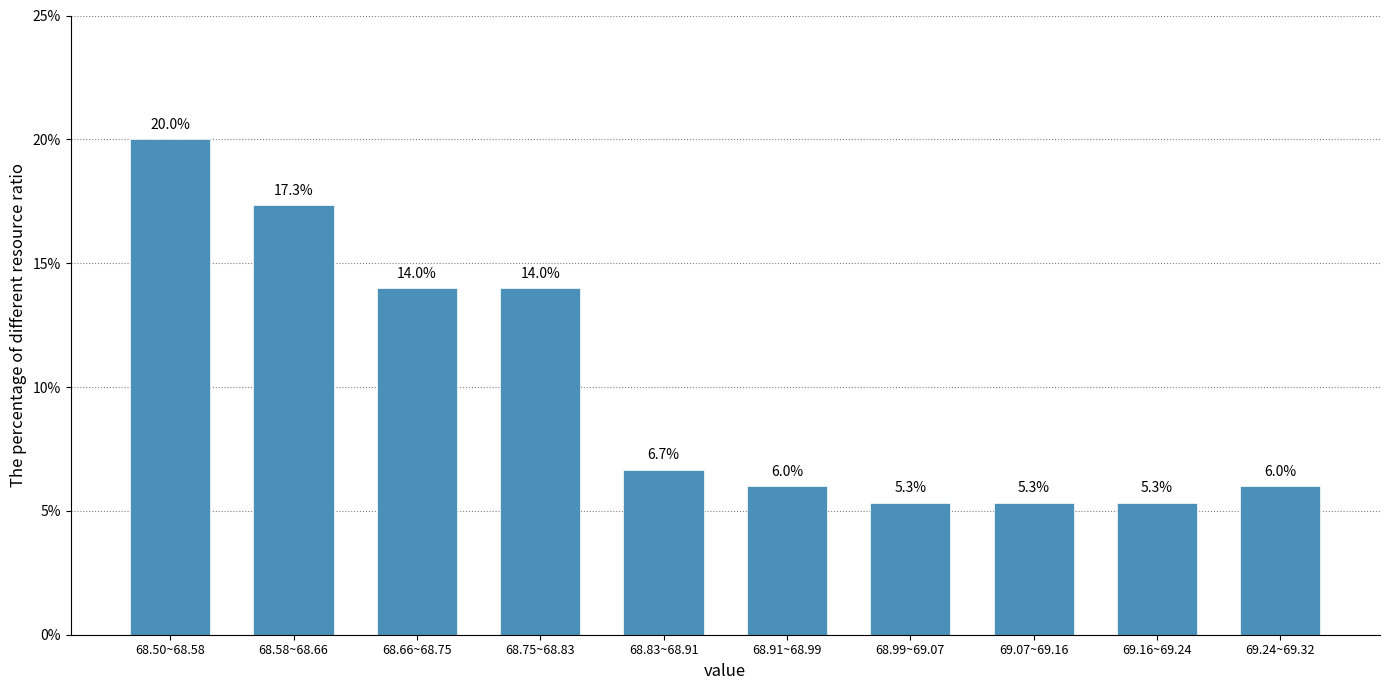

Reading right to left, what are all the values shown in this chart?

6.0	5.3	5.3	5.3	6.0	6.7	14.0	14.0	17.3	20.0